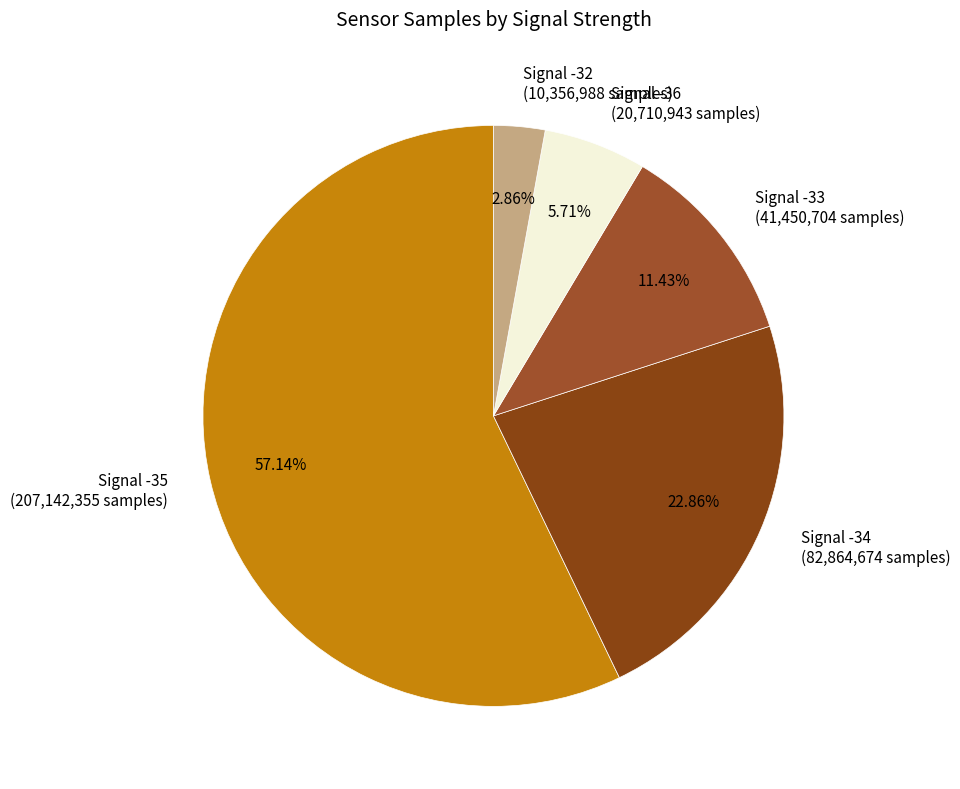

What is the smallest slice in the pie chart?

Signal -32 (10,356,988 samples)